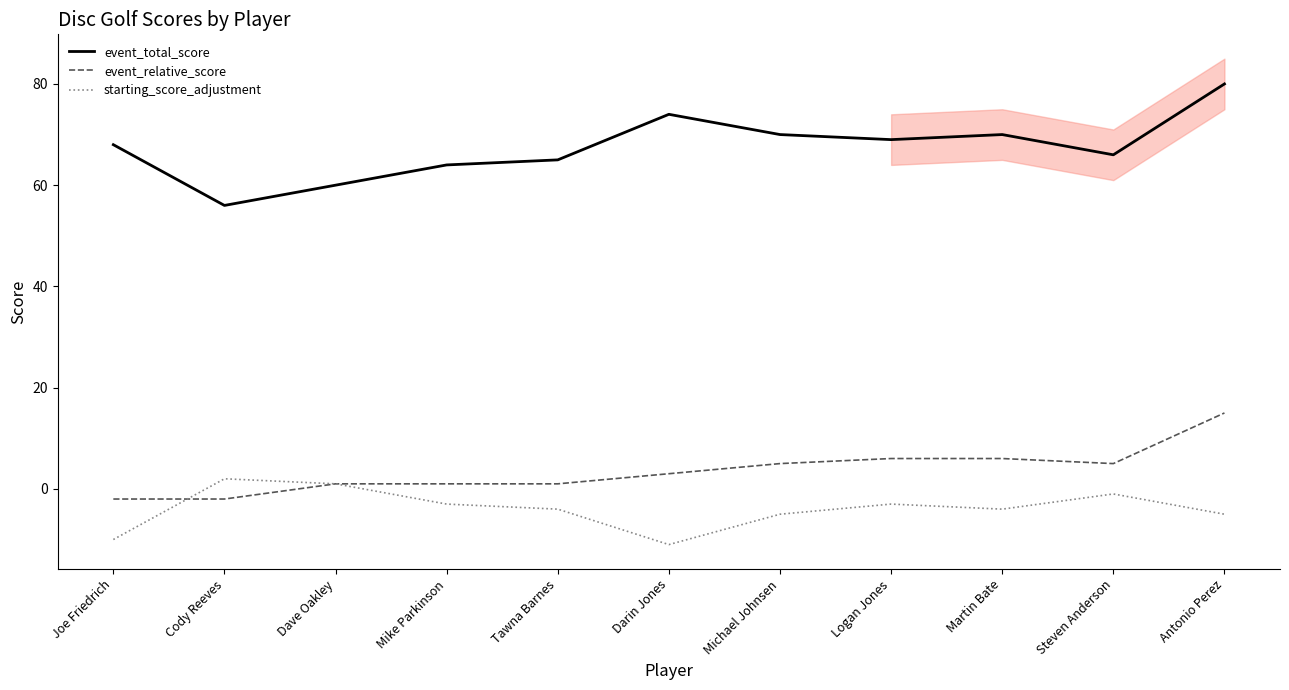

How many interior local peaks does the event_total_score series have?

2